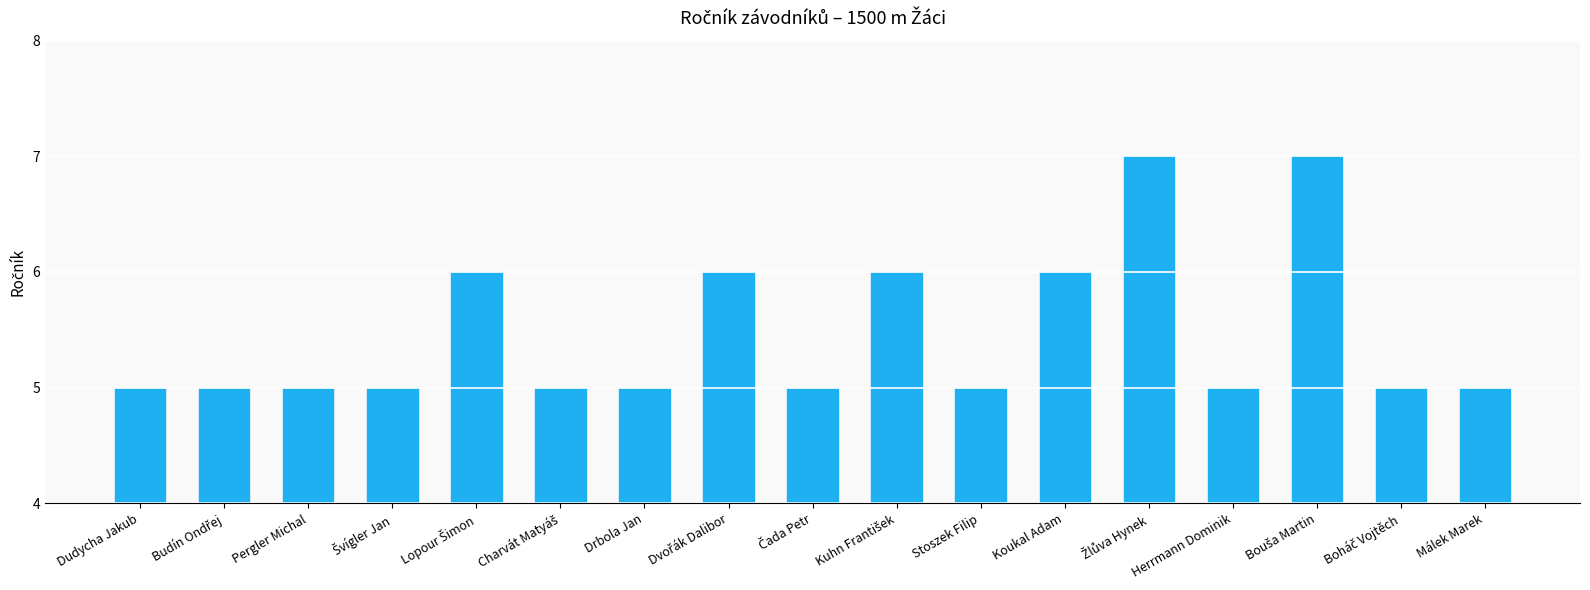

What is the label of the 3rd bar from the left?

Pergler Michal